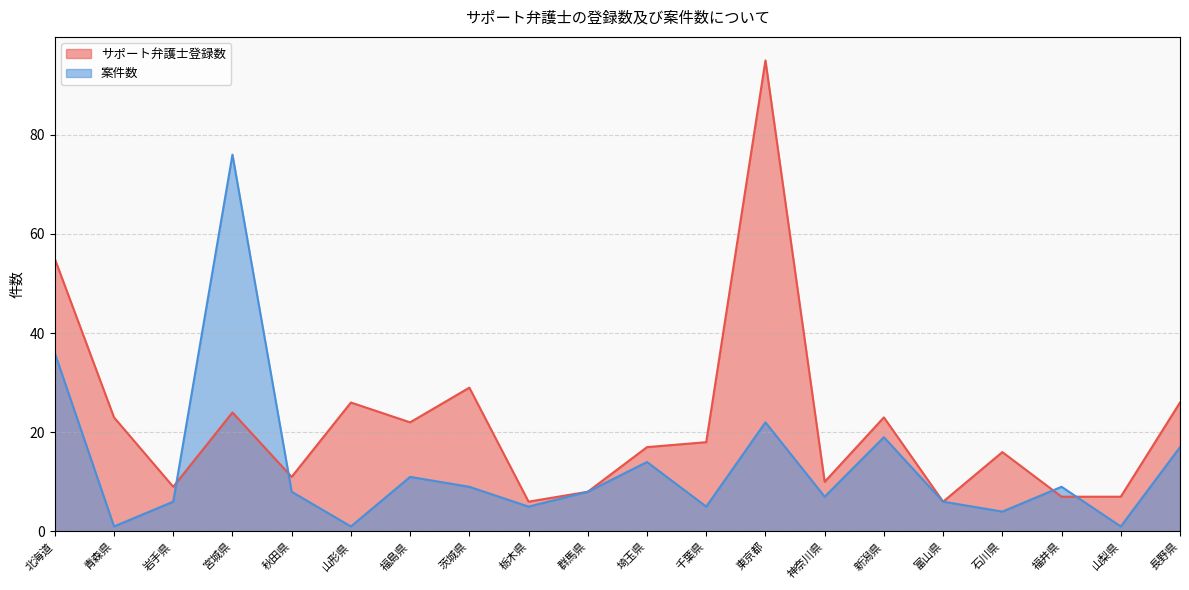

Where does the サポート弁護士登録数 series first go above 18?

北海道